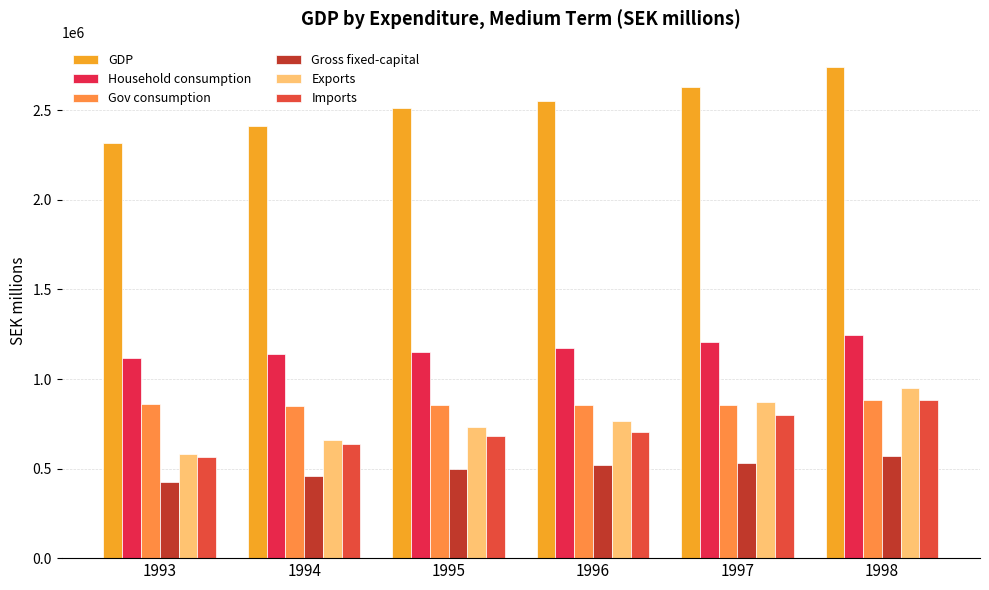

Is it true that GDP equals 871042 at 1997?

False